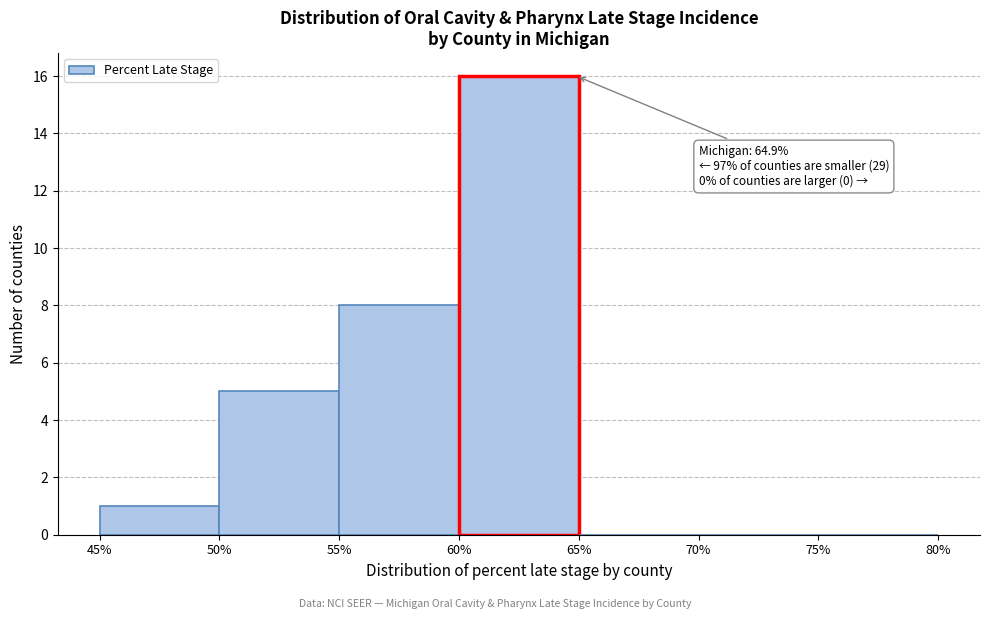

Over which range of the x-axis is the bar tallest?

60% to 65%